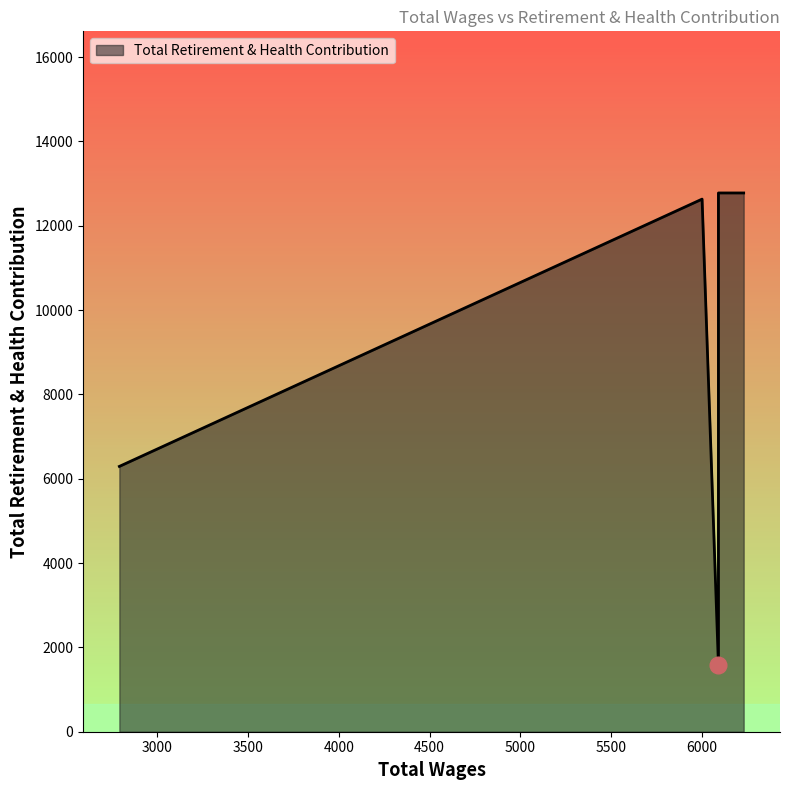

List the labels in order of value, largest first.

6229.0, 6090.0, 6000.0, 2792.0, 6090.0